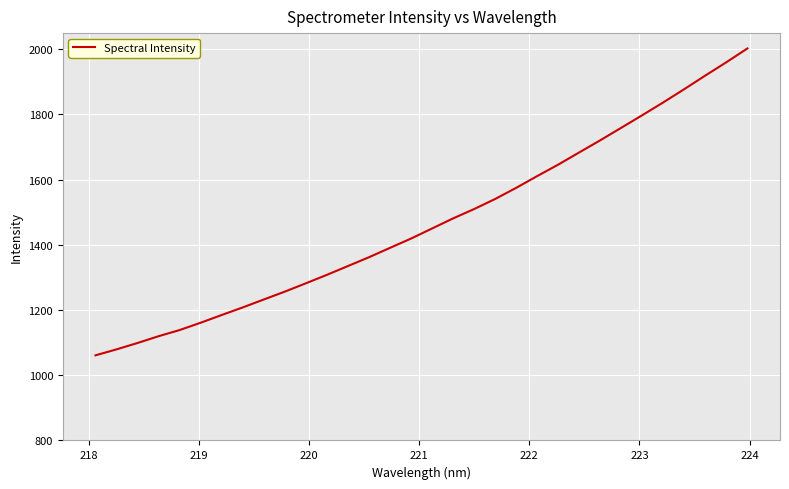

What is the minimum value shown in the chart?

1061.1